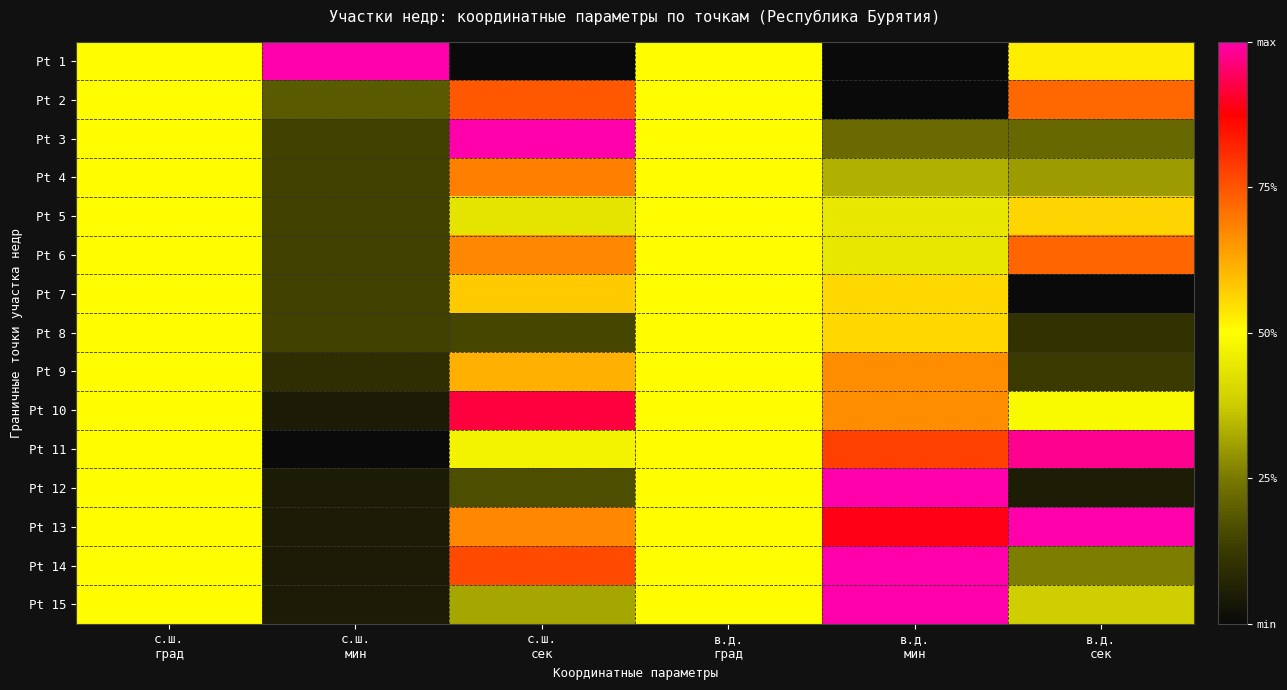

Reading left to right, what are all the values shown in this chart?

Pt 1: с.ш.
град=0.5	с.ш.
мин=1.0	с.ш.
сек=0.0	в.д.
град=0.5	в.д.
мин=0.0	в.д.
сек=0.5
Pt 2: с.ш.
град=0.5	с.ш.
мин=0.2	с.ш.
сек=0.7	в.д.
град=0.5	в.д.
мин=0.0	в.д.
сек=0.7
Pt 3: с.ш.
град=0.5	с.ш.
мин=0.1	с.ш.
сек=1.0	в.д.
град=0.5	в.д.
мин=0.2	в.д.
сек=0.2
Pt 4: с.ш.
град=0.5	с.ш.
мин=0.1	с.ш.
сек=0.7	в.д.
град=0.5	в.д.
мин=0.3	в.д.
сек=0.3
Pt 5: с.ш.
град=0.5	с.ш.
мин=0.1	с.ш.
сек=0.4	в.д.
град=0.5	в.д.
мин=0.4	в.д.
сек=0.6
Pt 6: с.ш.
град=0.5	с.ш.
мин=0.1	с.ш.
сек=0.7	в.д.
град=0.5	в.д.
мин=0.4	в.д.
сек=0.7
Pt 7: с.ш.
град=0.5	с.ш.
мин=0.1	с.ш.
сек=0.6	в.д.
град=0.5	в.д.
мин=0.6	в.д.
сек=0.0
Pt 8: с.ш.
град=0.5	с.ш.
мин=0.1	с.ш.
сек=0.1	в.д.
град=0.5	в.д.
мин=0.6	в.д.
сек=0.1
Pt 9: с.ш.
град=0.5	с.ш.
мин=0.1	с.ш.
сек=0.6	в.д.
град=0.5	в.д.
мин=0.7	в.д.
сек=0.1
Pt 10: с.ш.
град=0.5	с.ш.
мин=0.0	с.ш.
сек=0.9	в.д.
град=0.5	в.д.
мин=0.7	в.д.
сек=0.5
Pt 11: с.ш.
град=0.5	с.ш.
мин=0.0	с.ш.
сек=0.5	в.д.
град=0.5	в.д.
мин=0.8	в.д.
сек=1.0
Pt 12: с.ш.
град=0.5	с.ш.
мин=0.0	с.ш.
сек=0.2	в.д.
град=0.5	в.д.
мин=1.0	в.д.
сек=0.1
Pt 13: с.ш.
град=0.5	с.ш.
мин=0.0	с.ш.
сек=0.7	в.д.
град=0.5	в.д.
мин=0.9	в.д.
сек=1.0
Pt 14: с.ш.
град=0.5	с.ш.
мин=0.0	с.ш.
сек=0.8	в.д.
град=0.5	в.д.
мин=1.0	в.д.
сек=0.3
Pt 15: с.ш.
град=0.5	с.ш.
мин=0.0	с.ш.
сек=0.3	в.д.
град=0.5	в.д.
мин=1.0	в.д.
сек=0.4